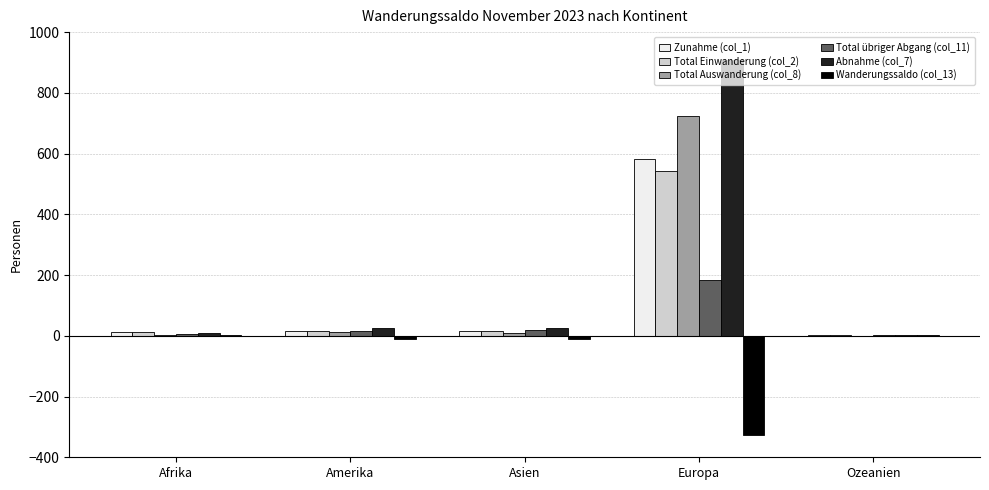

At which category is the sum across all series the highest?

Europa